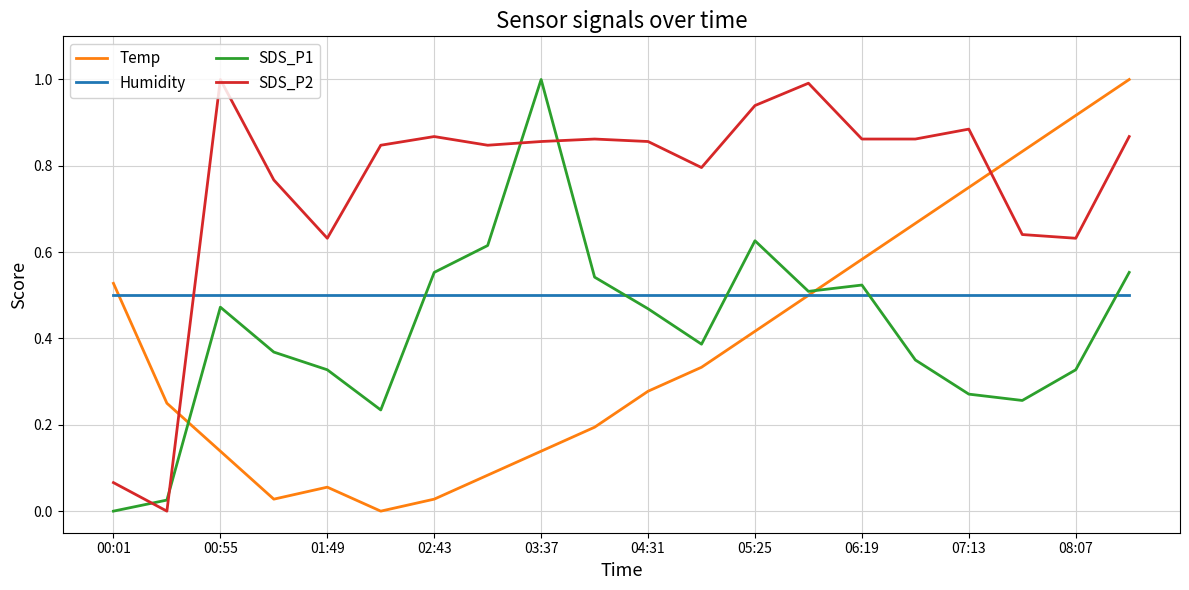

Which series ends up on top after the final intersection of SDS_P2 and Temp?

Temp